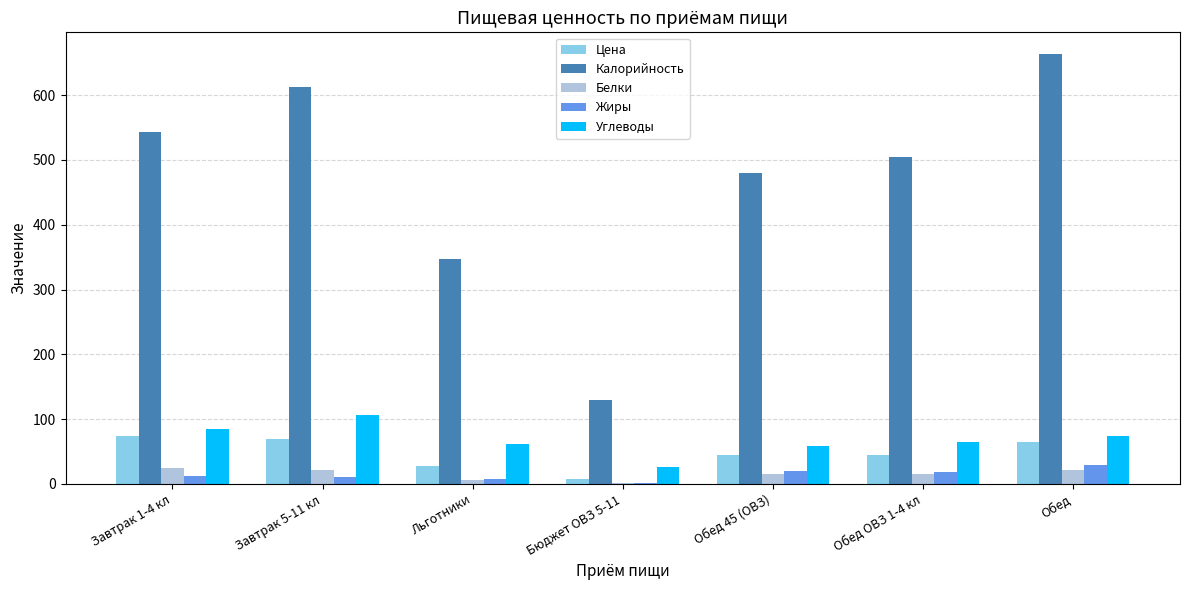

What is the maximum value for Белки?

24.0